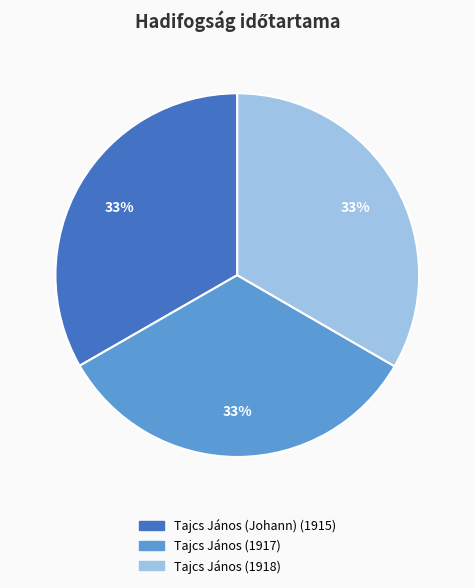

To the nearest percent, what is the average slice percentage?

33%